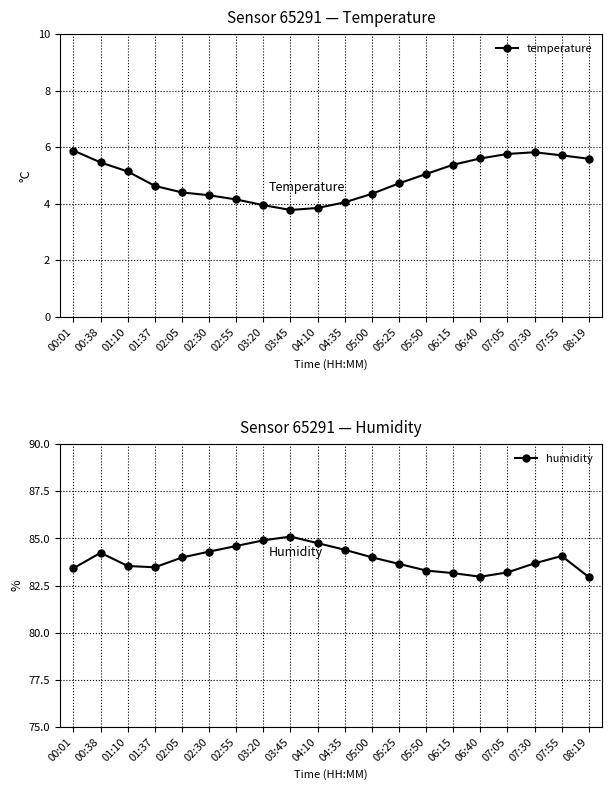

How many data points in temperature are less than 5?

10